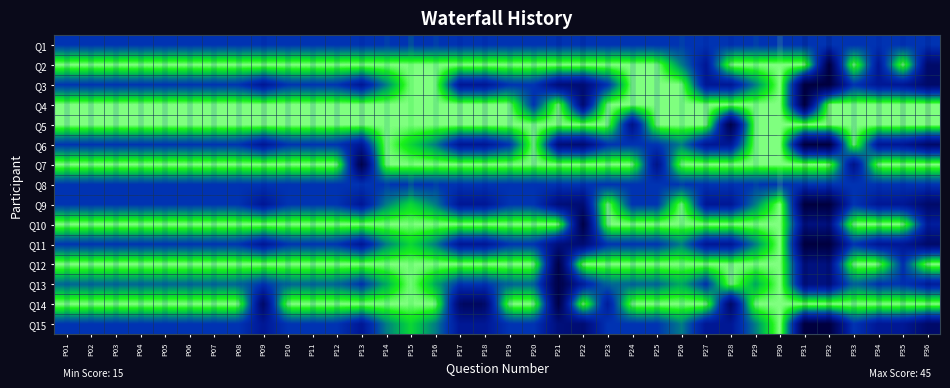

Which series has the largest total across all categories?

Q5